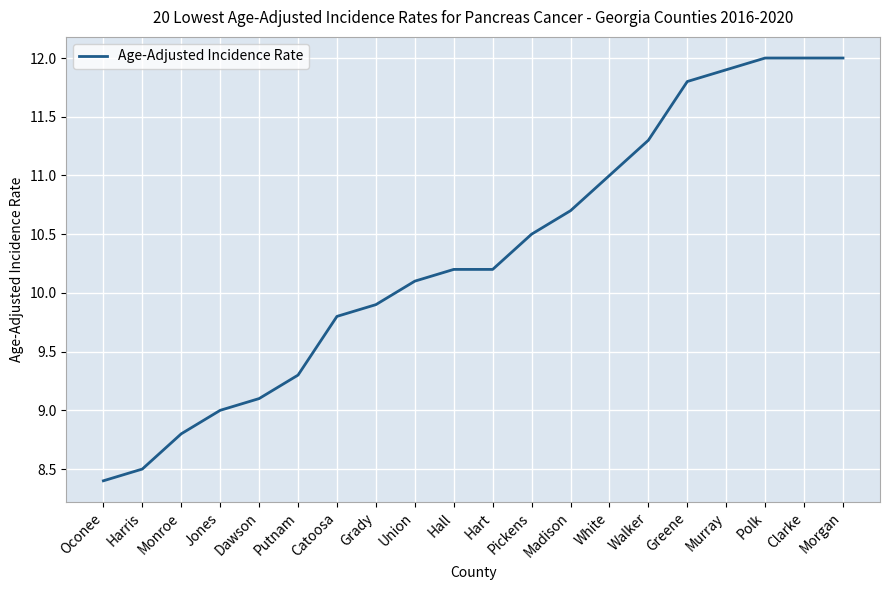

Which has a higher value, Union or Monroe?

Union